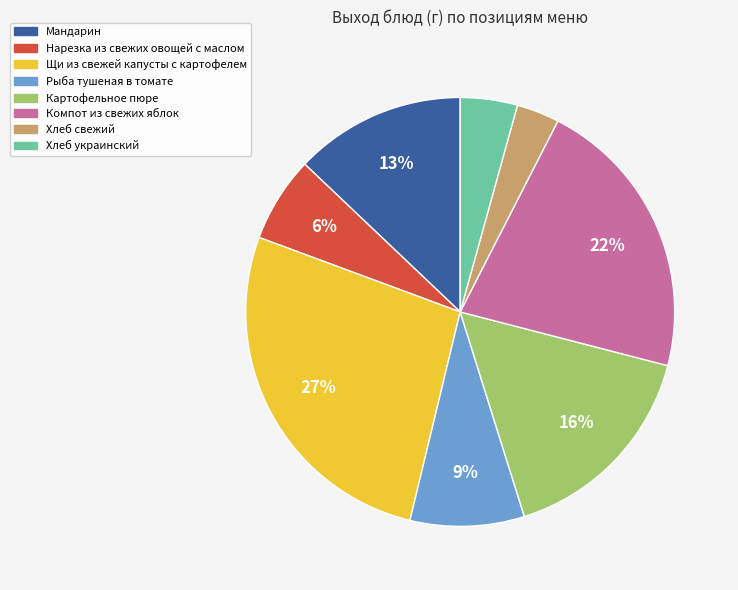

Is the sum of Компот из свежих яблок and Картофельное пюре greater than half?

No